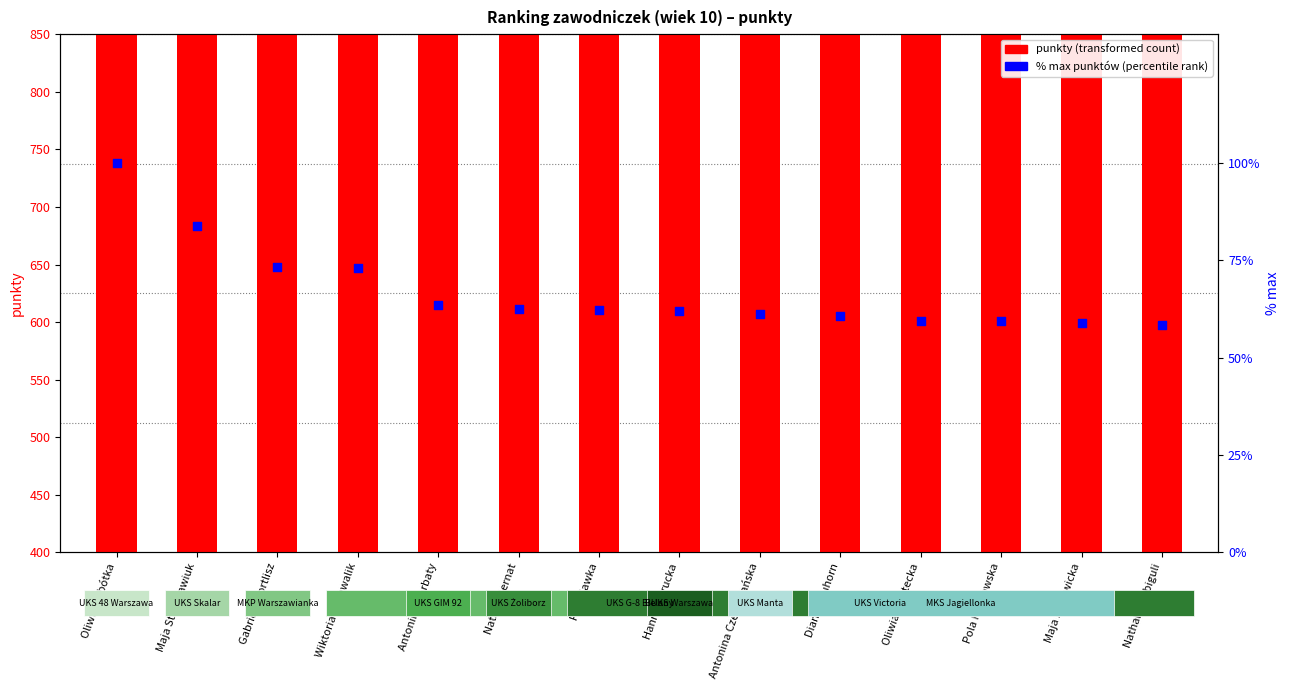

What is the ratio of the value at Maja Matowicka to the value at Nathalie Sebiguli?

1.0